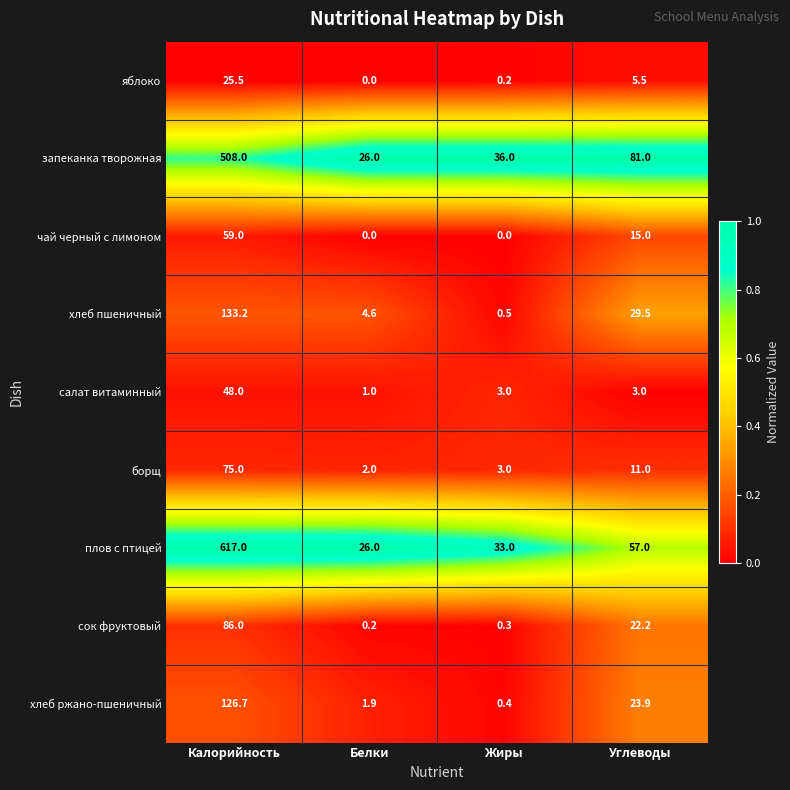

Is the value of хлеб пшеничный at Углеводы greater than the value of салат витаминный at Углеводы?

Yes